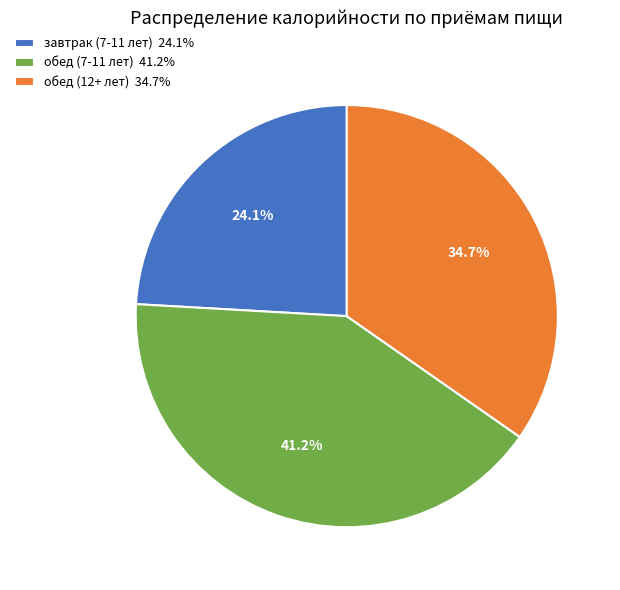

Rank the categories by value from highest to lowest.

обед (7-11 лет), обед (12+ лет), завтрак (7-11 лет)